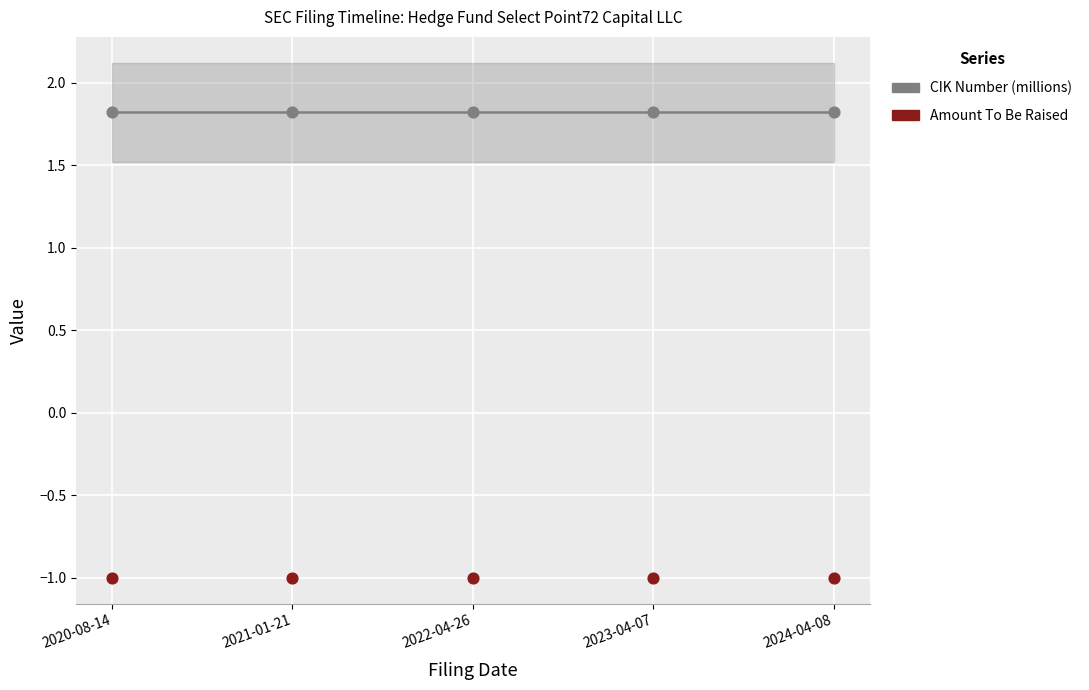

Which series reaches the maximum Y coordinate?

CIK Number (millions)